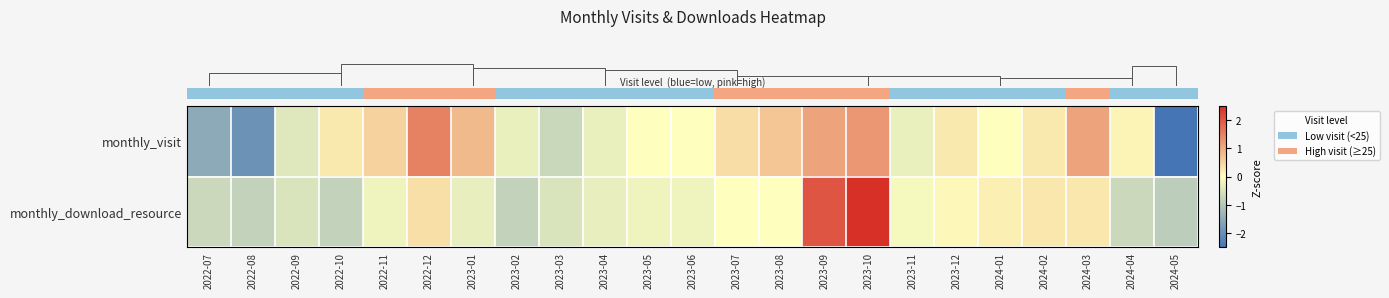

List the series in order of their peak value, highest first.

row_1, row_0